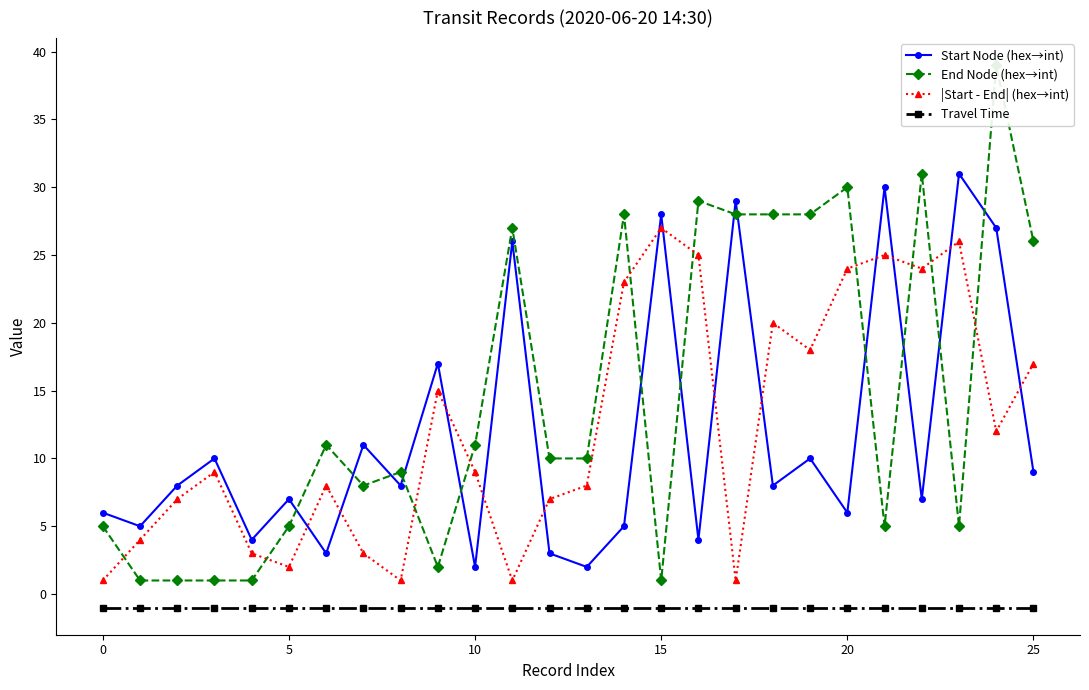

True or false: Start Node (hex→int) and Travel Time cross at least once.

False